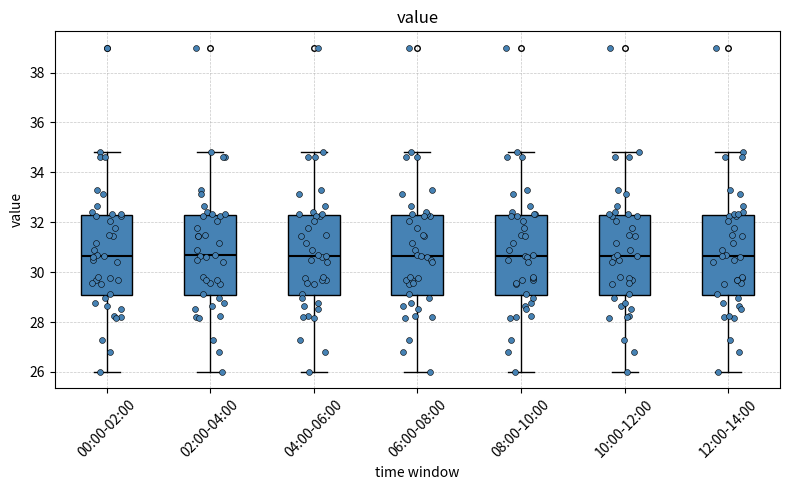

Reading left to right, transcribe this box plot: for each box, give where its median line is, the range the box spans, and where its two whiskers end, as read against the y-axis. The values are not printed on the chart, so give them approximately, as read against the axis.

00:00-02:00: median 30.6, box 29.0 to 32.2, whiskers 26.0 to 34.8
02:00-04:00: median 30.6, box 29.0 to 32.2, whiskers 26.0 to 34.8
04:00-06:00: median 30.6, box 29.0 to 32.2, whiskers 26.0 to 34.8
06:00-08:00: median 30.6, box 29.0 to 32.2, whiskers 26.0 to 34.8
08:00-10:00: median 30.6, box 29.0 to 32.2, whiskers 26.0 to 34.8
10:00-12:00: median 30.6, box 29.0 to 32.2, whiskers 26.0 to 34.8
12:00-14:00: median 30.6, box 29.0 to 32.2, whiskers 26.0 to 34.8